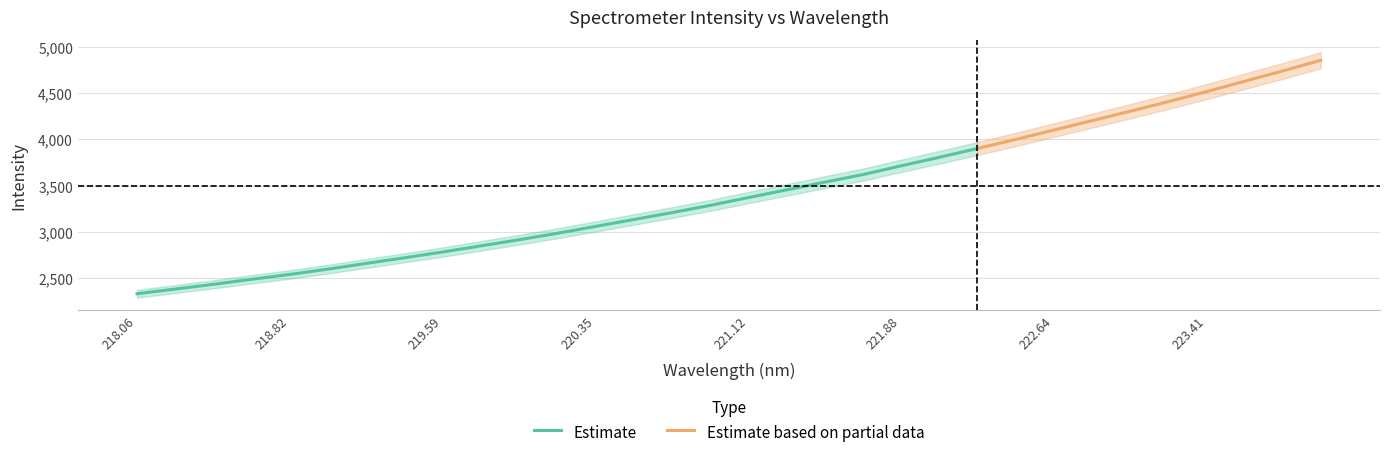

Rank the categories by value from lowest to highest.

218.0596, 218.2508, 218.442, 218.6332, 218.8244, 219.0156, 219.2067, 219.3979, 219.589, 219.7801, 219.9712, 220.1623, 220.3533, 220.5444, 220.7354, 220.9264, 221.1174, 221.3083, 221.4993, 221.6902, 221.8812, 222.0721, 222.263, 222.4538, 222.6447, 222.8355, 223.0264, 223.2172, 223.408, 223.5987, 223.7895, 223.9802